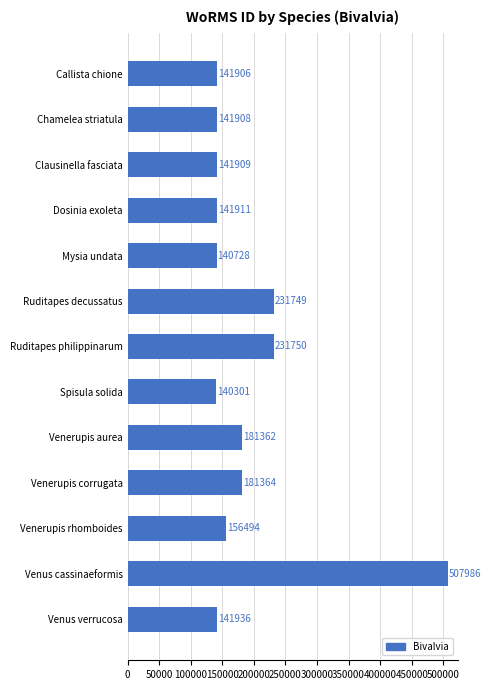

How many bars are there in total?

13